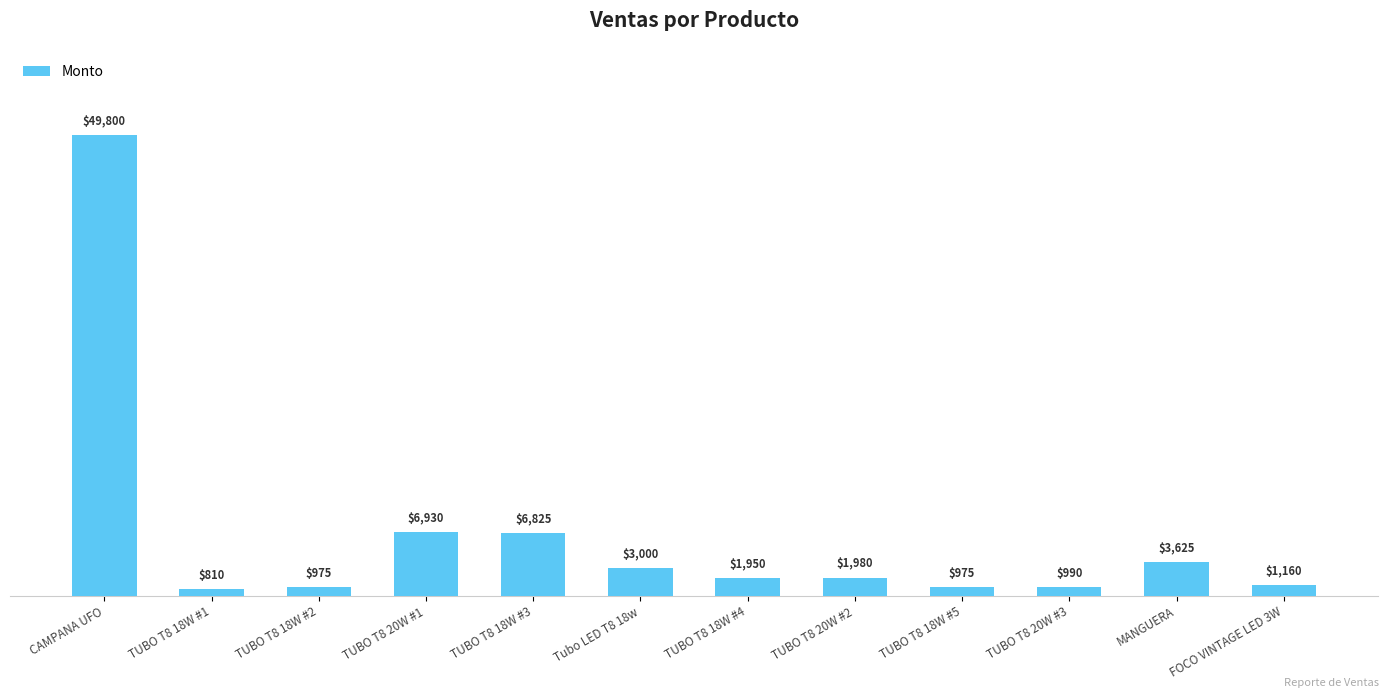

What is the change in value from TUBO T8 18W #4 to TUBO T8 20W #3?

-960